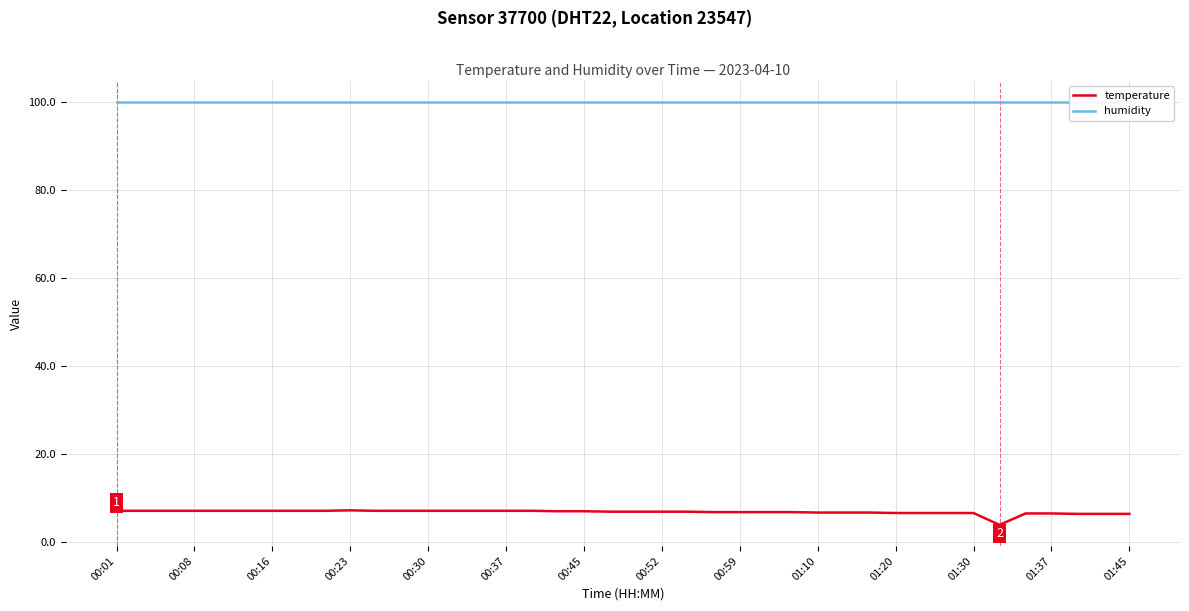

What is the approximate value of humidity at 19?

99.9